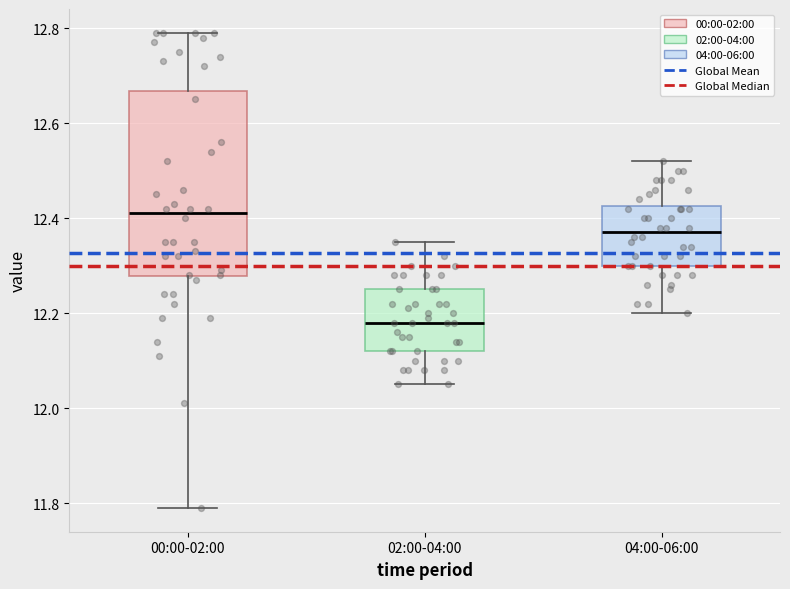

Reading left to right, transcribe this box plot: for each box, give where its median line is, the range the box spans, and where its two whiskers end, as read against the y-axis. The values are not printed on the chart, so give them approximately, as read against the axis.

00:00-02:00: median 12.42, box 12.28 to 12.66, whiskers 11.80 to 12.80
02:00-04:00: median 12.18, box 12.12 to 12.26, whiskers 12.06 to 12.36
04:00-06:00: median 12.38, box 12.30 to 12.42, whiskers 12.20 to 12.52